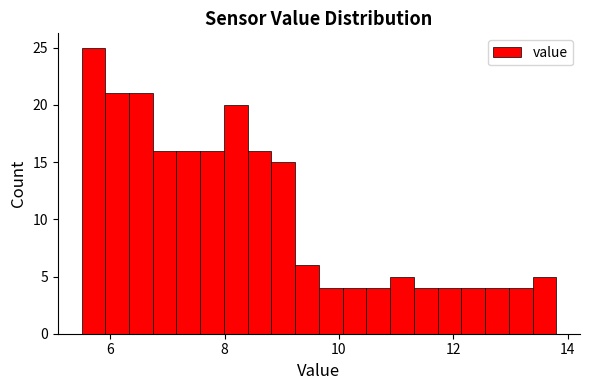

Read against the x-axis, roughly where is the centre of the tallest bar?

5.8